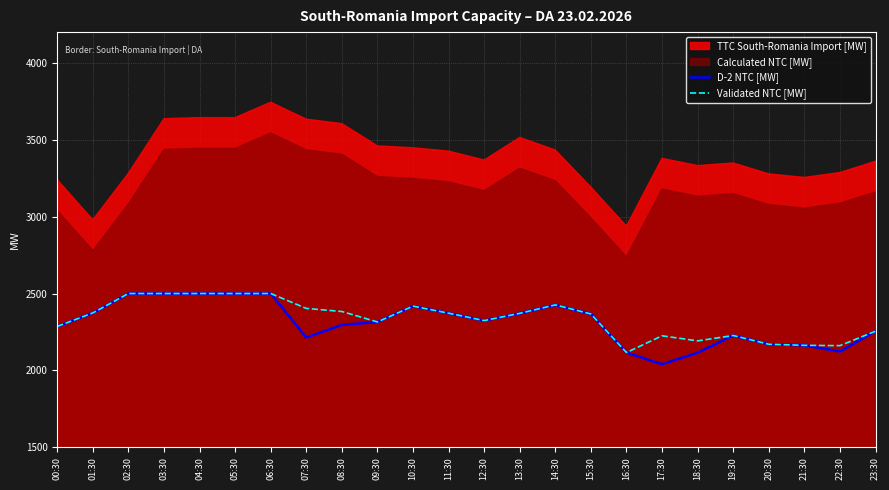

The value of D-2 NTC [MW] at 12:30 is 3230. True or false?

False